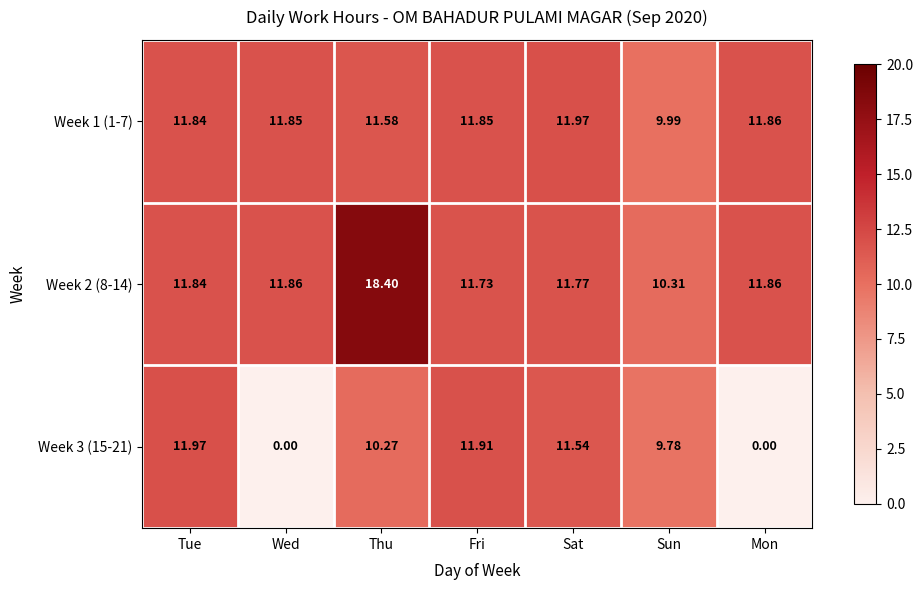

Rank the series at Sun from lowest to highest value.

Week 3 (15-21), Week 1 (1-7), Week 2 (8-14)